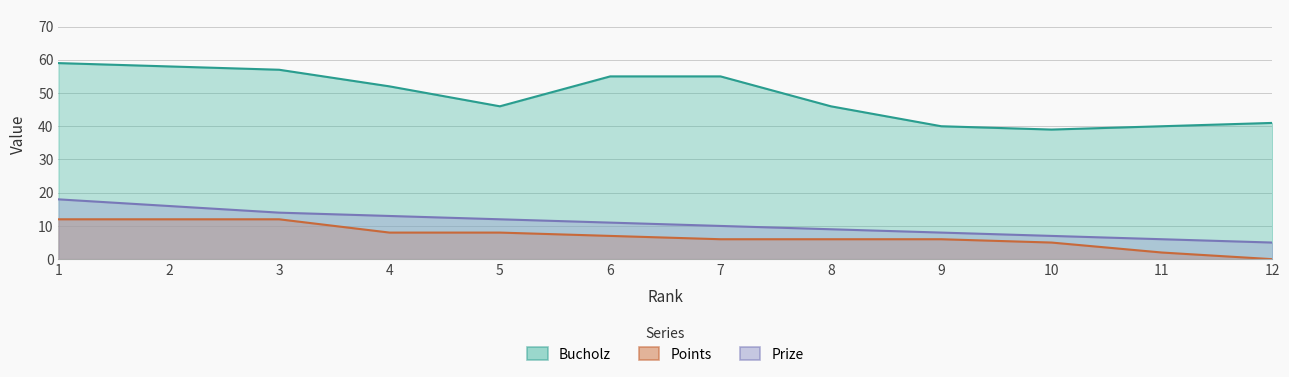

True or false: Prize has more than 2 interior local peaks.

False